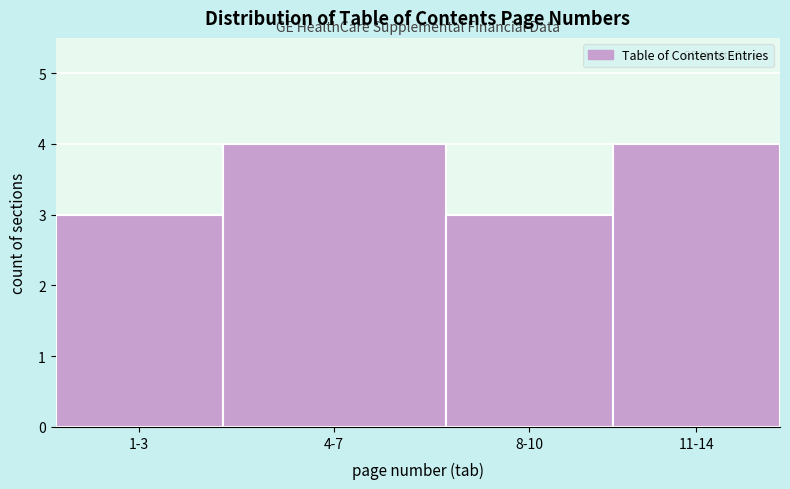

Reading left to right, extract all data points from this chart.

3	4	3	4